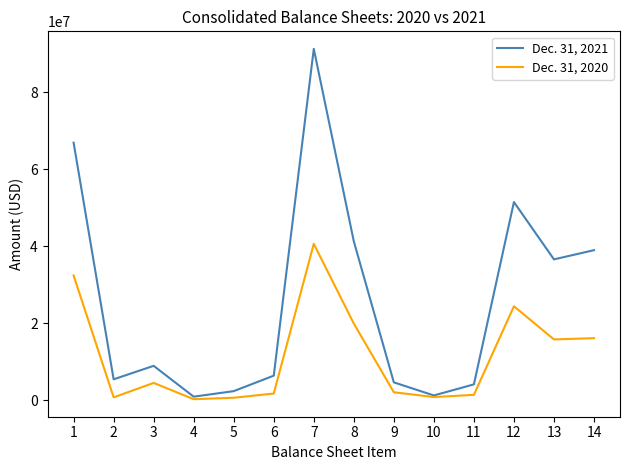

List the series in order of their peak value, lowest first.

Dec. 31, 2020, Dec. 31, 2021